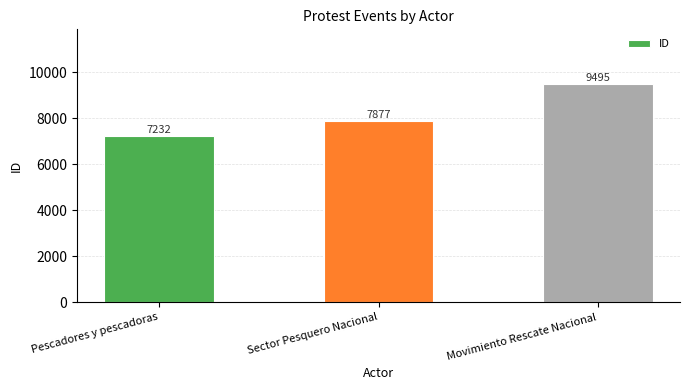

What is the difference between the maximum and minimum values?

2263